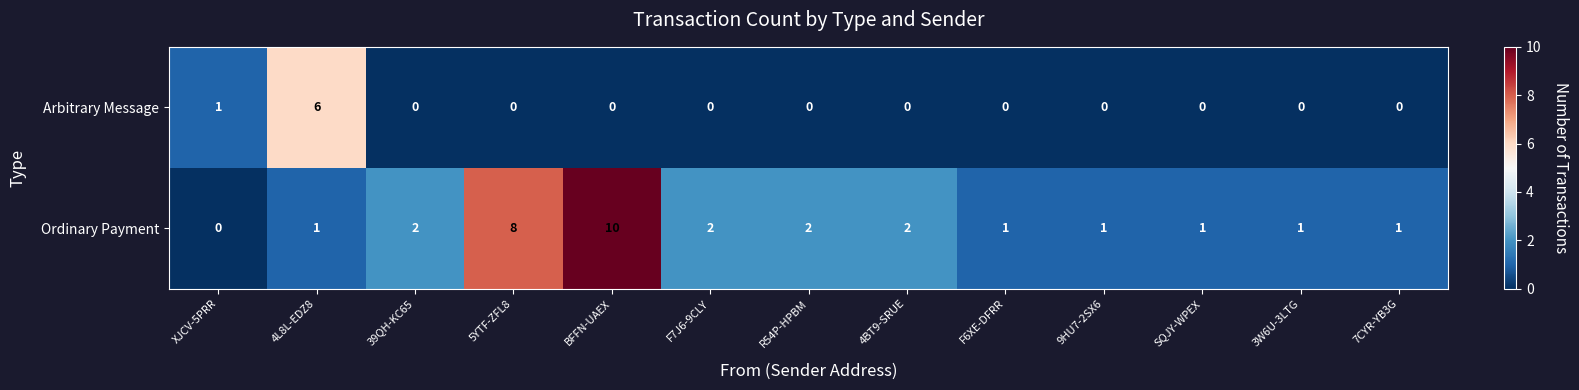

Rank the series by their maximum value, from lowest to highest.

Arbitrary Message, Ordinary Payment